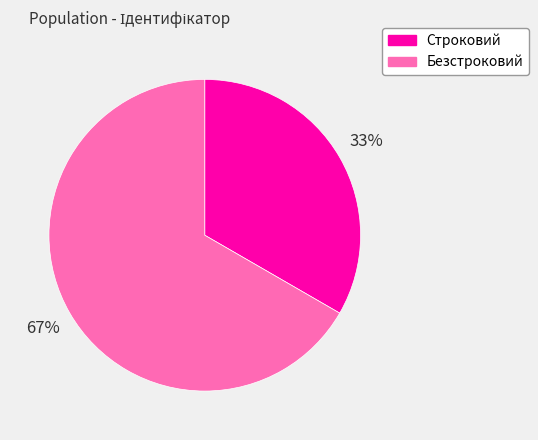

To the nearest percent, what is the average slice percentage?

50%